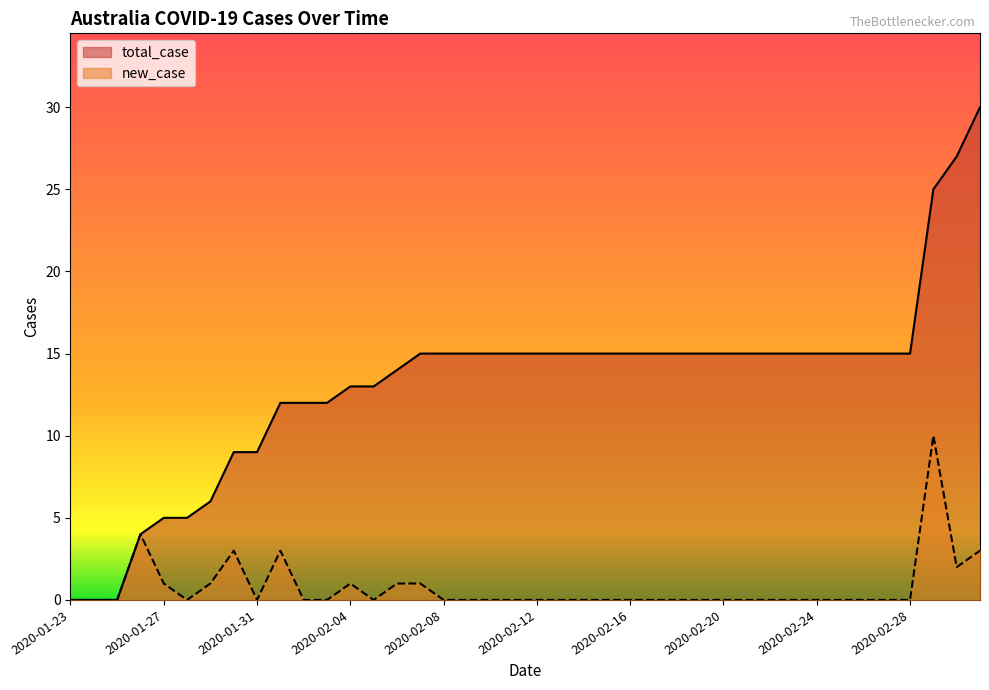

Does the chart have visible grid lines?

No